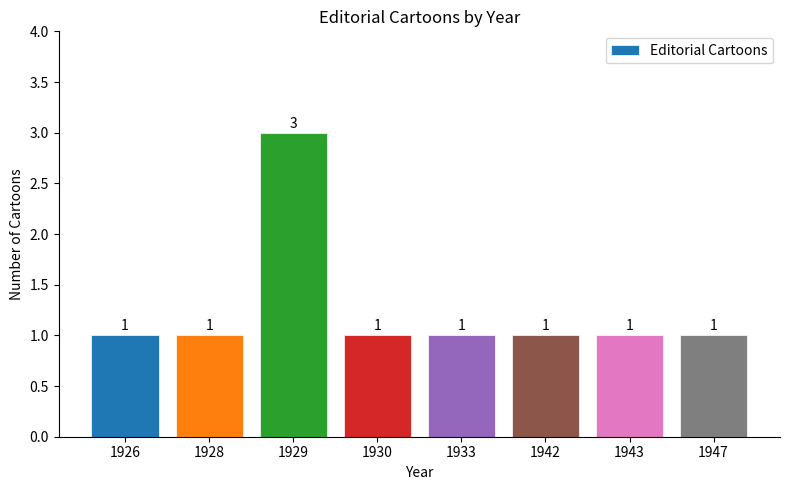

What is the approximate value at 1947?

1